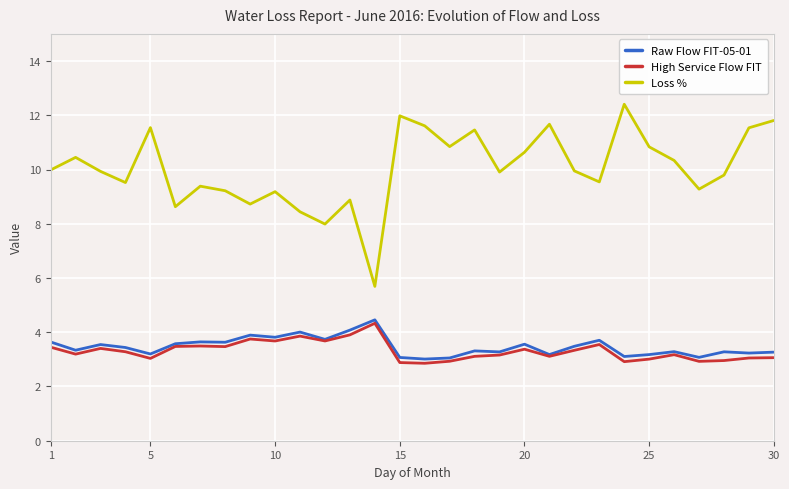

True or false: Loss % and High Service Flow FIT cross at least once.

False